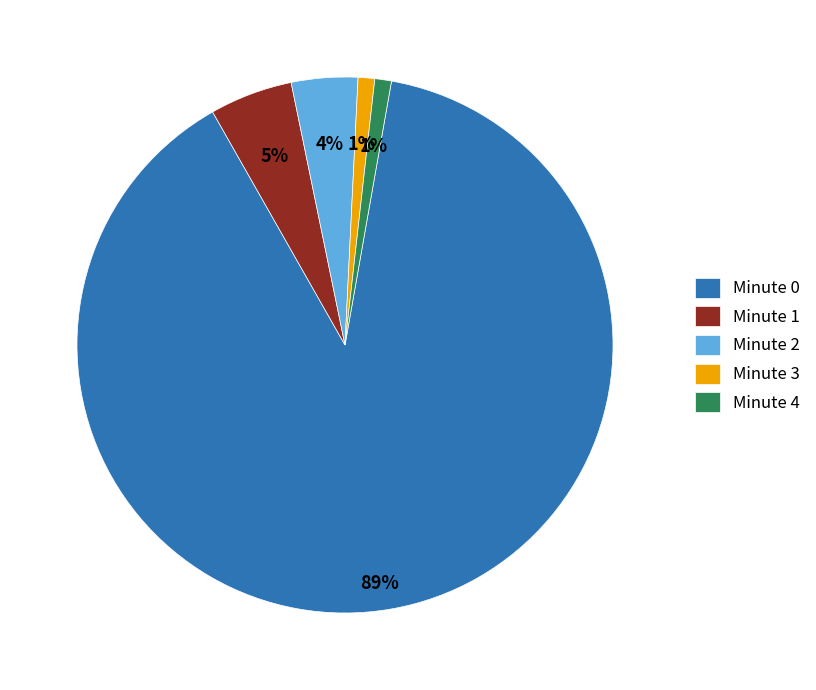

Which has a higher value, Minute 3 or Minute 0?

Minute 0